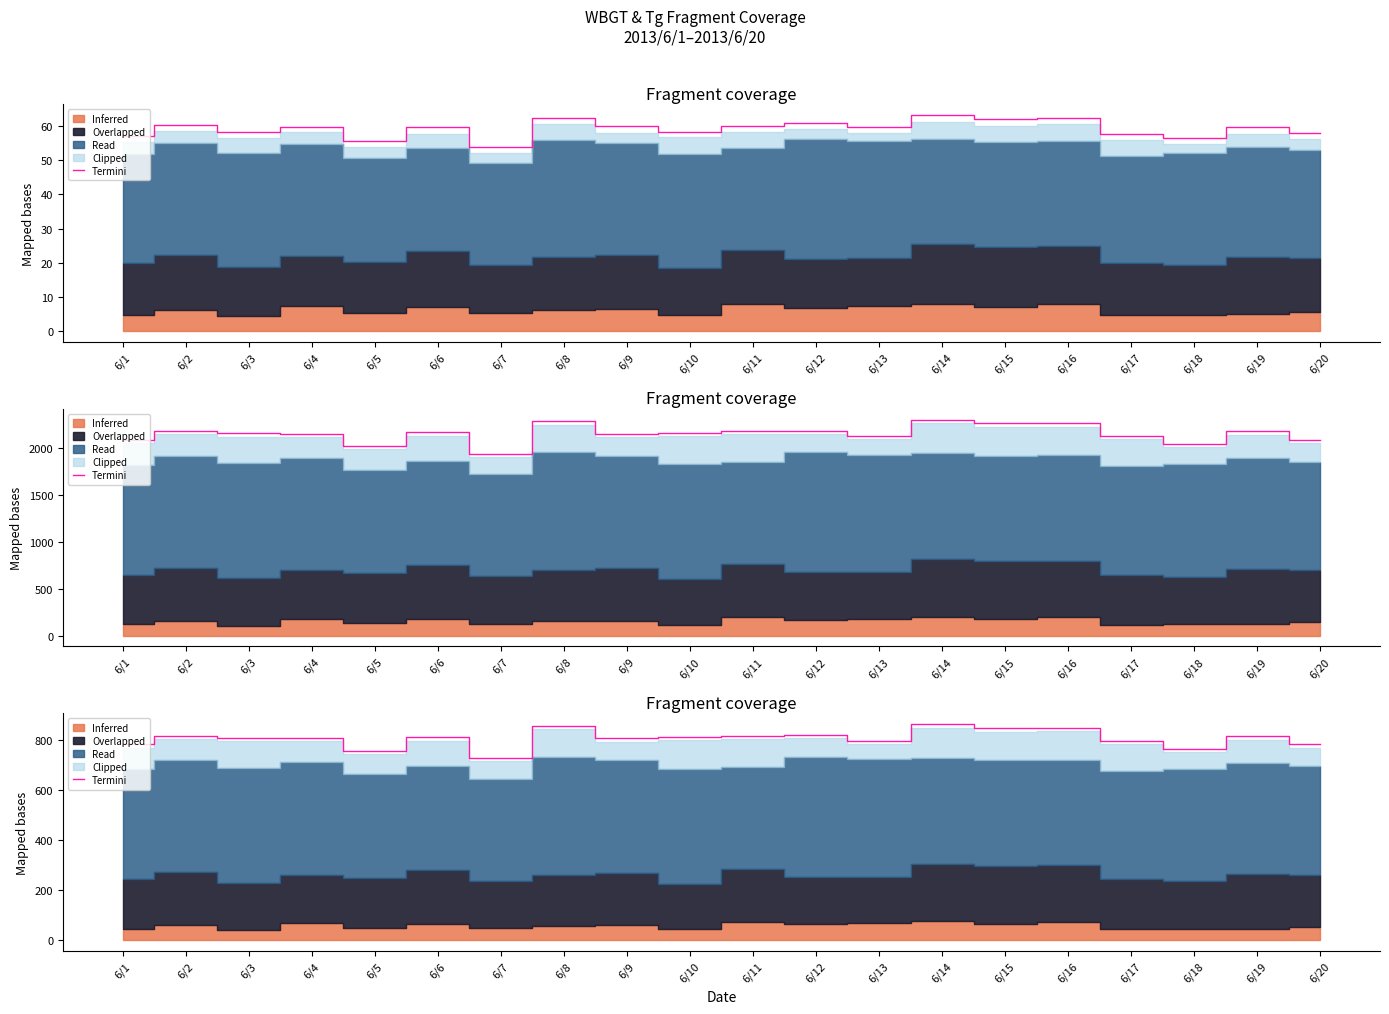

What is the value of the 14th point from the left?

863.2